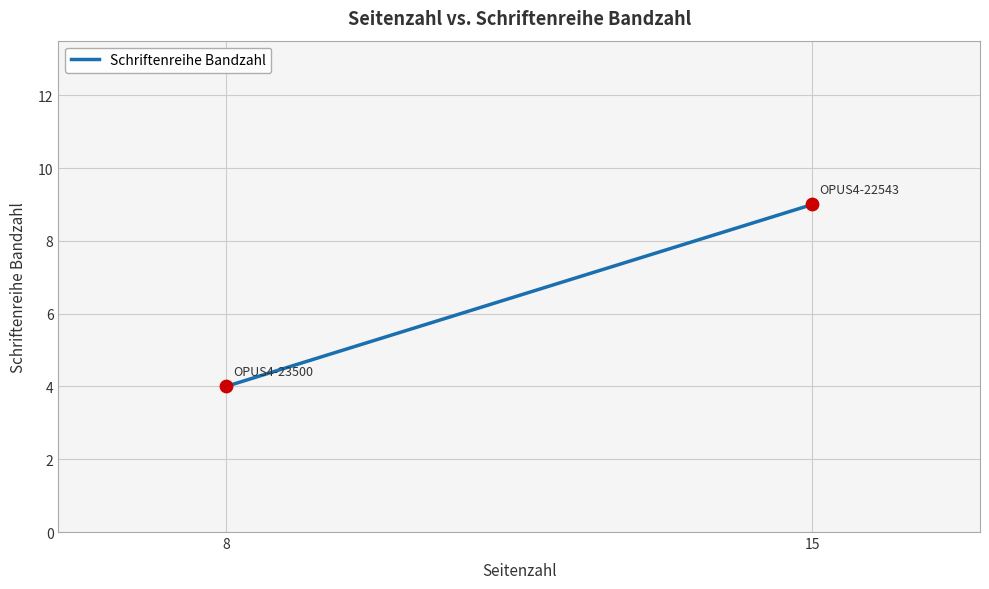

What Y value in the scatter plot is closest to 6?

4